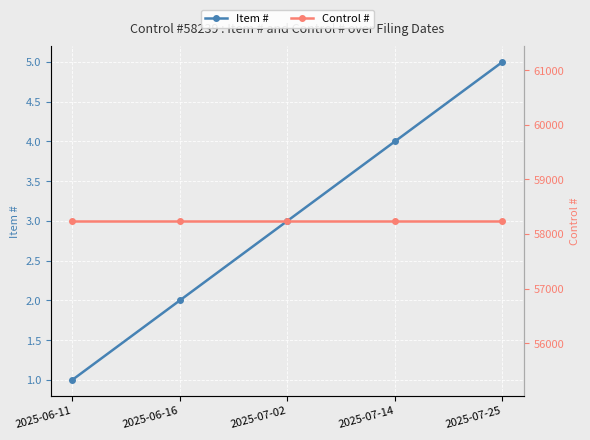

At how many categories does at least one series exceed 29963?

5